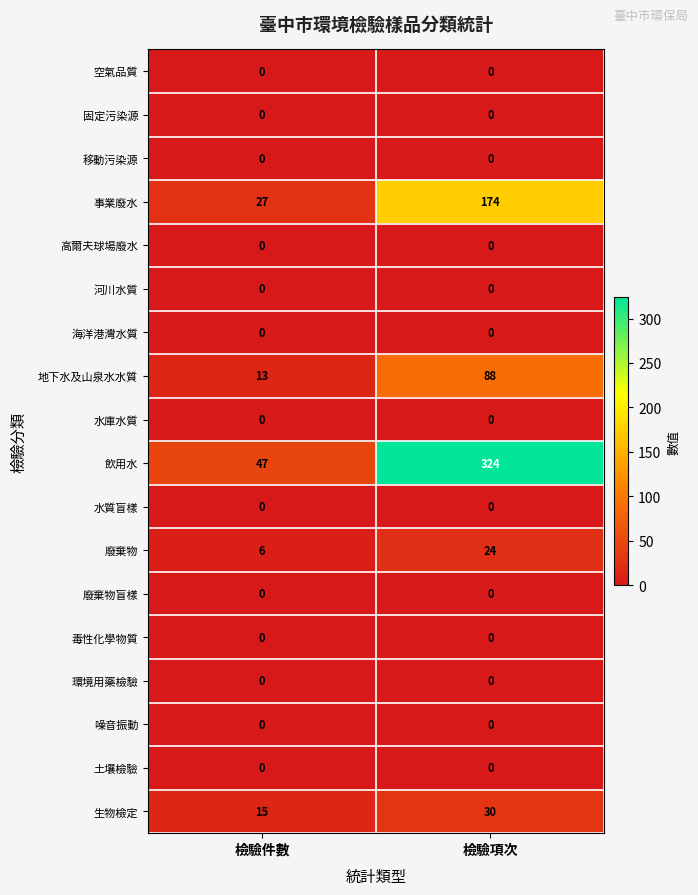

Which label corresponds to the largest value in the chart?

檢驗項次